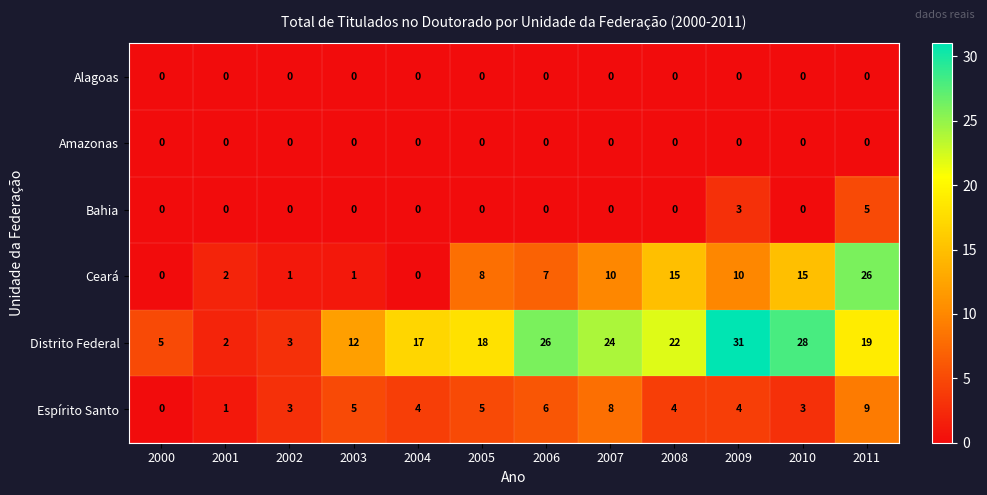

Which series has the largest total across all categories?

Distrito Federal